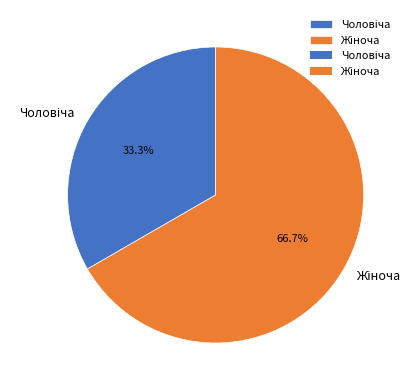

To the nearest percent, what is the difference between the largest and smallest slice percentages?

33%